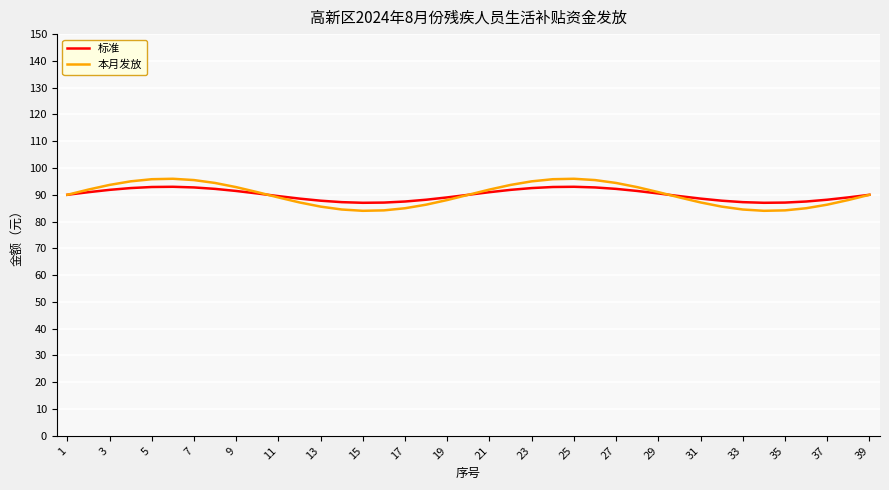

What is the smallest value displayed?

84.0